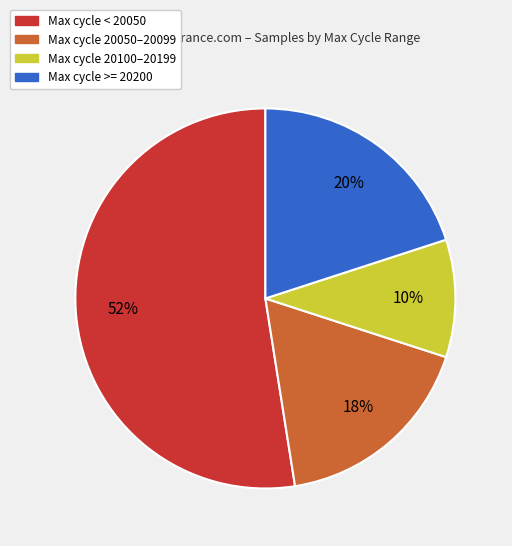

To the nearest percent, what portion does Max cycle >= 20200 represent?

20%